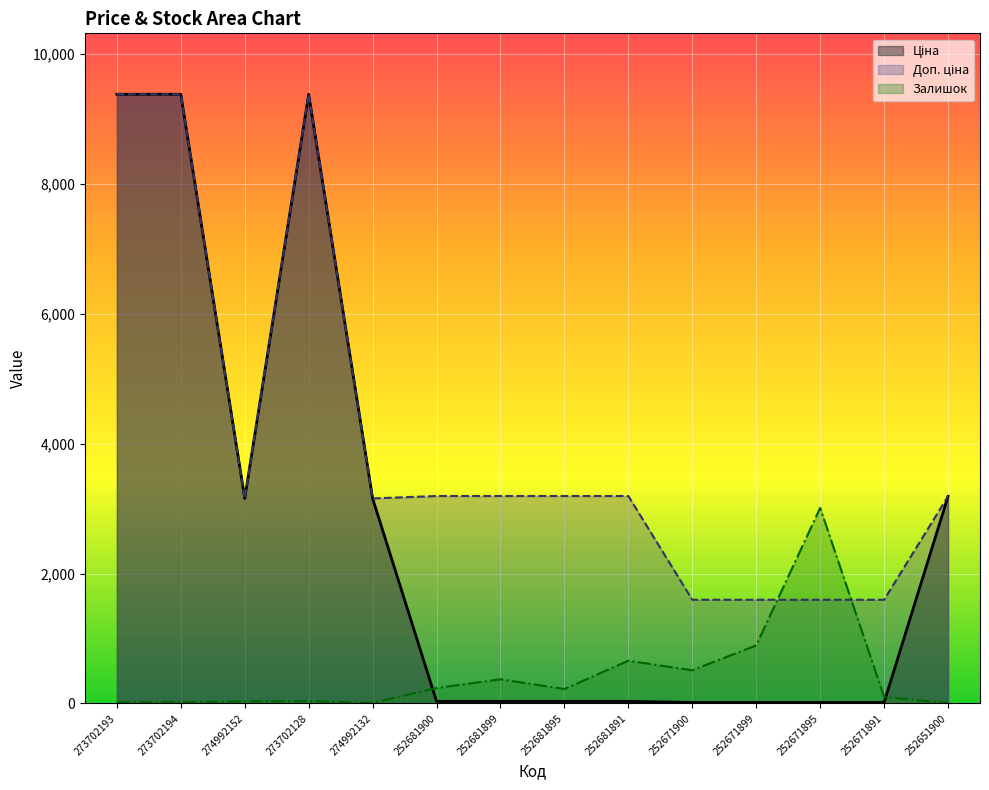

What is the total value across all series at 252671899?

2507.0